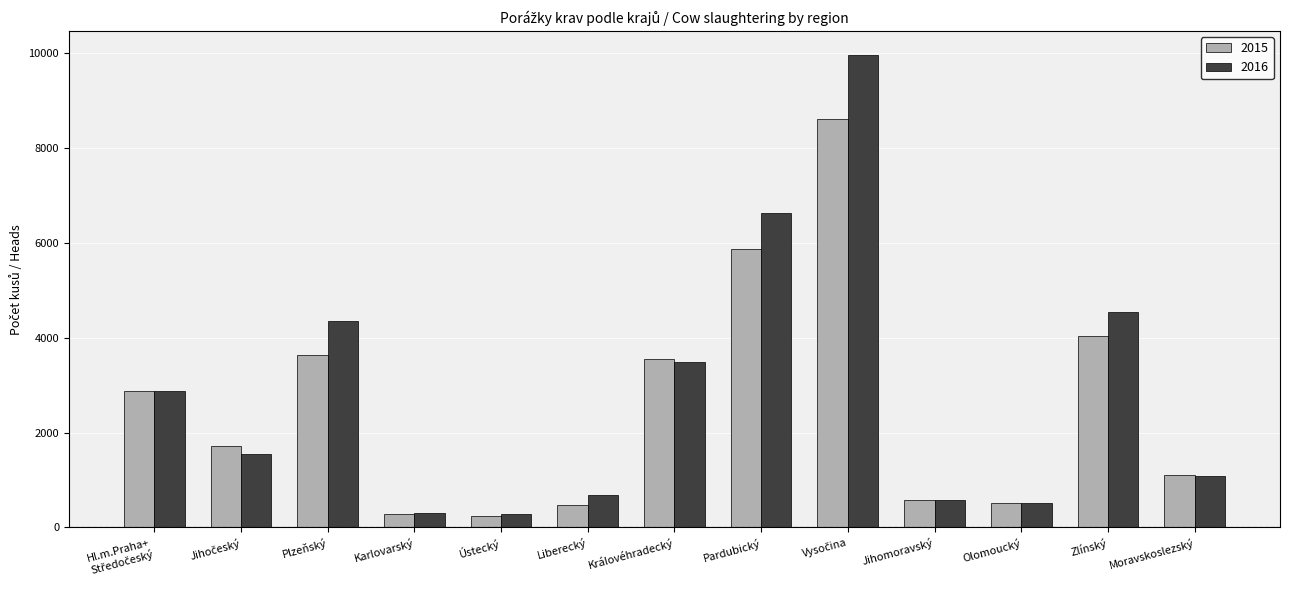

What is the lowest value of the 2016 series?

290